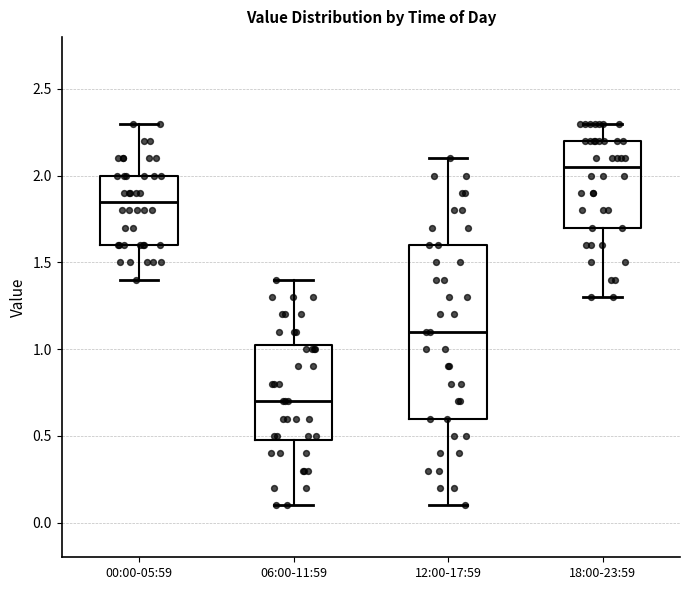

Where is the upper edge of the box for 18:00-23:59 on the y-axis? The values are not printed on the chart, so give them approximately, as read against the axis.

2.20